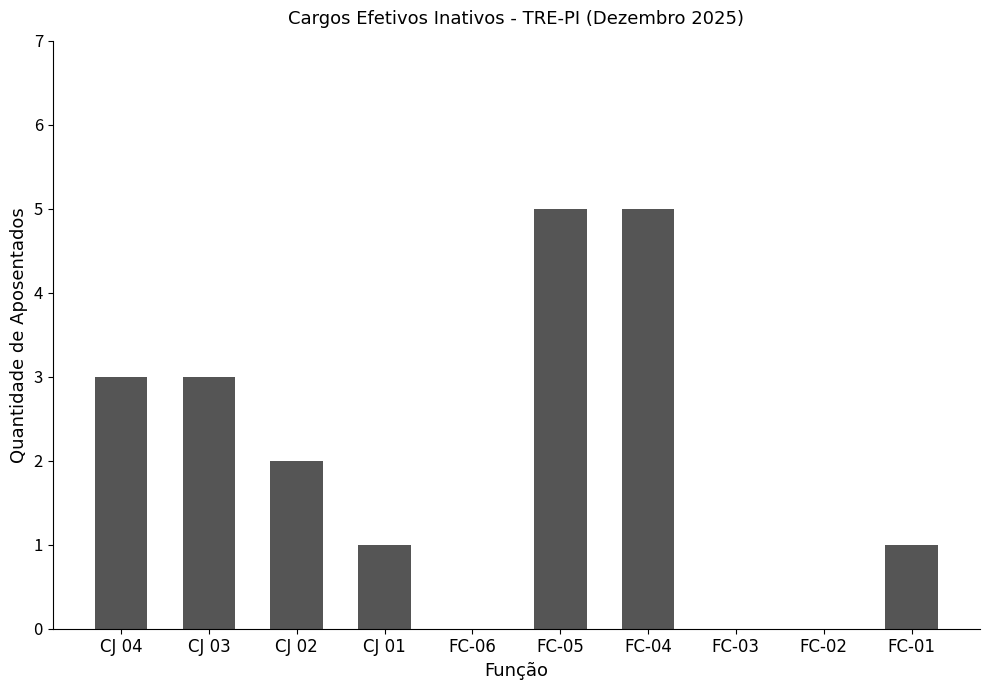

How many series are shown in this chart?

1